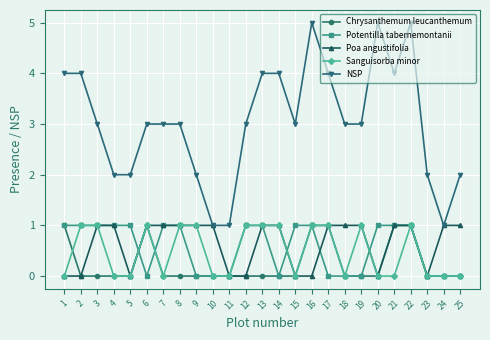

True or false: NSP has more than 1 points higher than both neighbors.

True